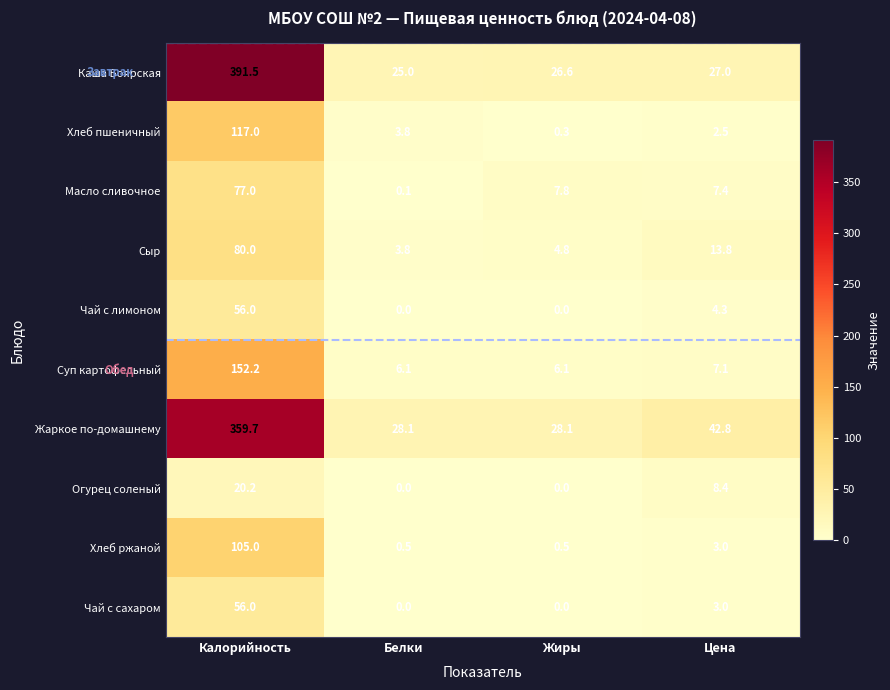

What is the difference between the maximum and minimum values in the Суп картофельный series?

146.1